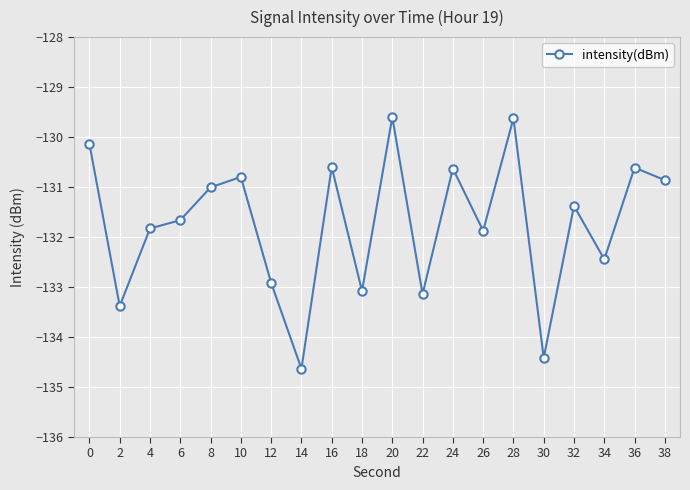

What is the change in value from 2 to 6?

+1.7